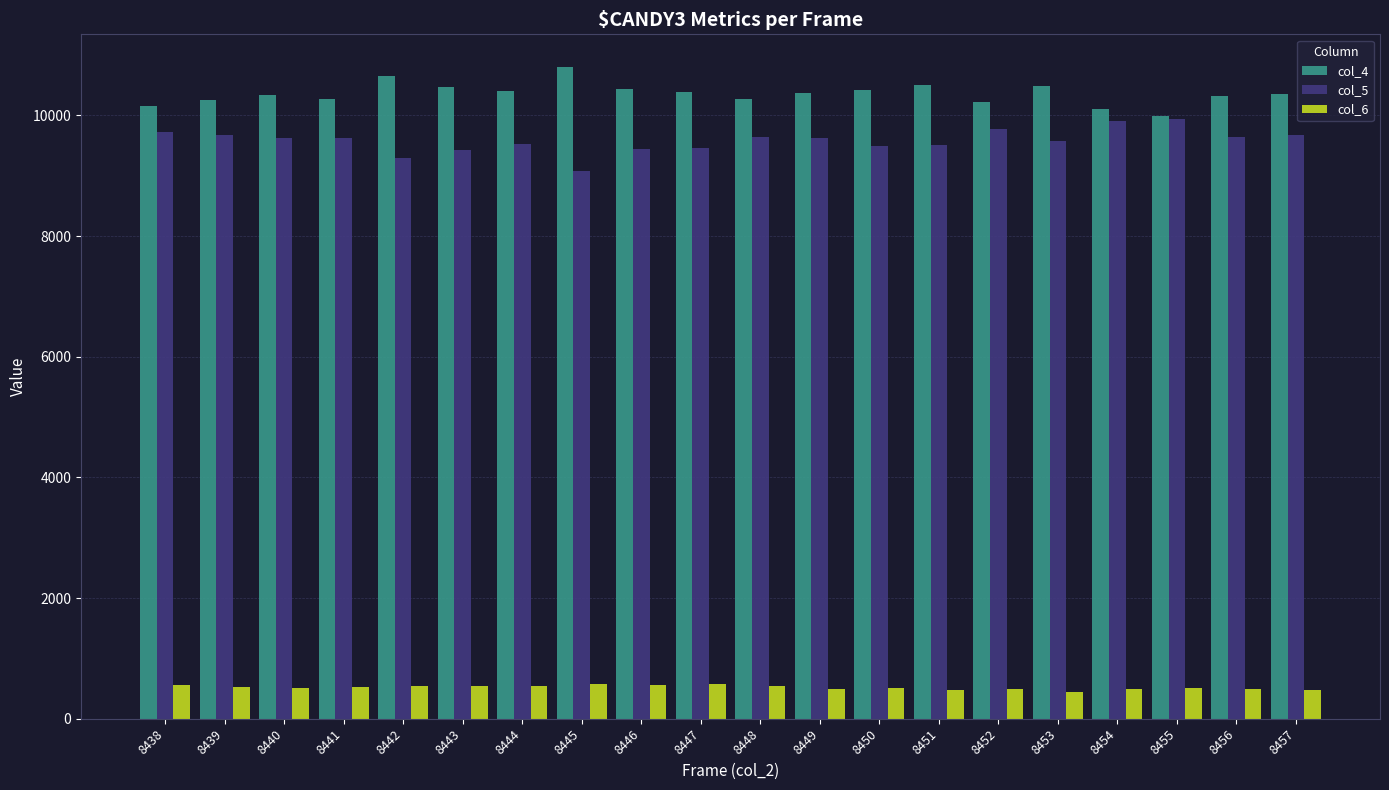

Count the number of data series in this chart.

3